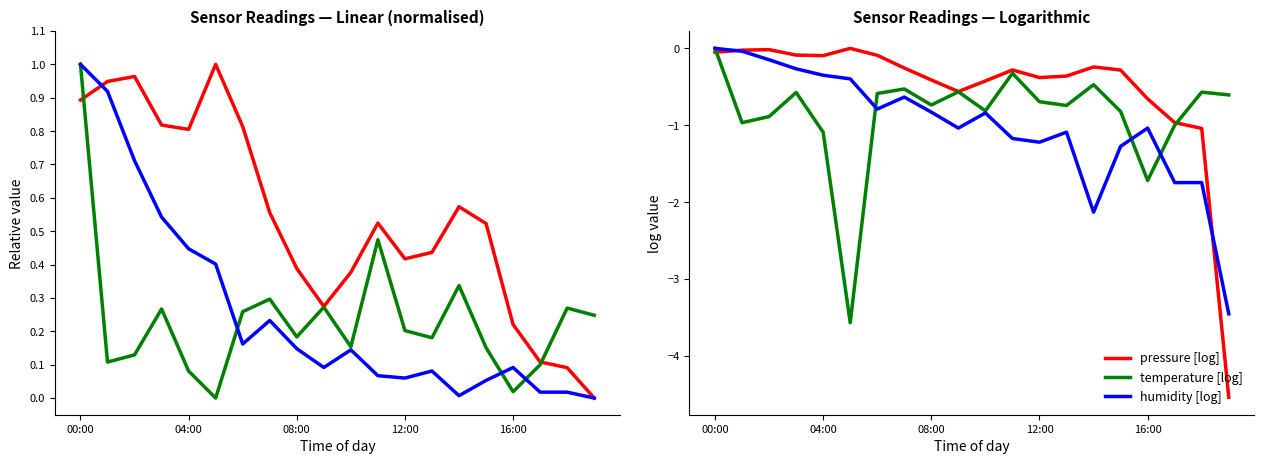

Is the value of humidity [log] at 00:00 greater than the value of temperature [log] at 7?

Yes